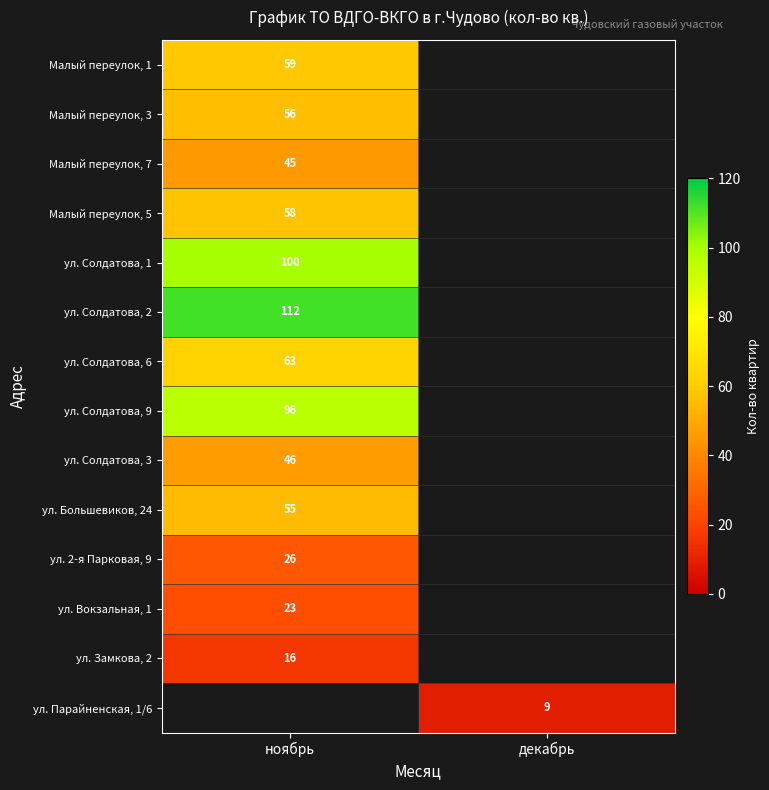

The value of Малый переулок, 3 at ноябрь is 32.0. True or false?

False